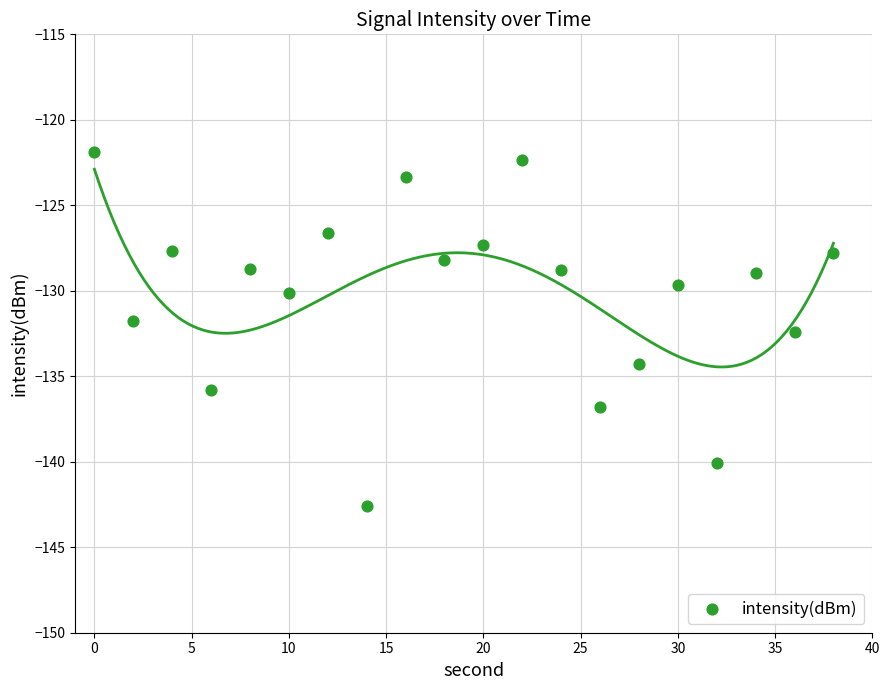

What is the range of X values (max minus min)?

38.0